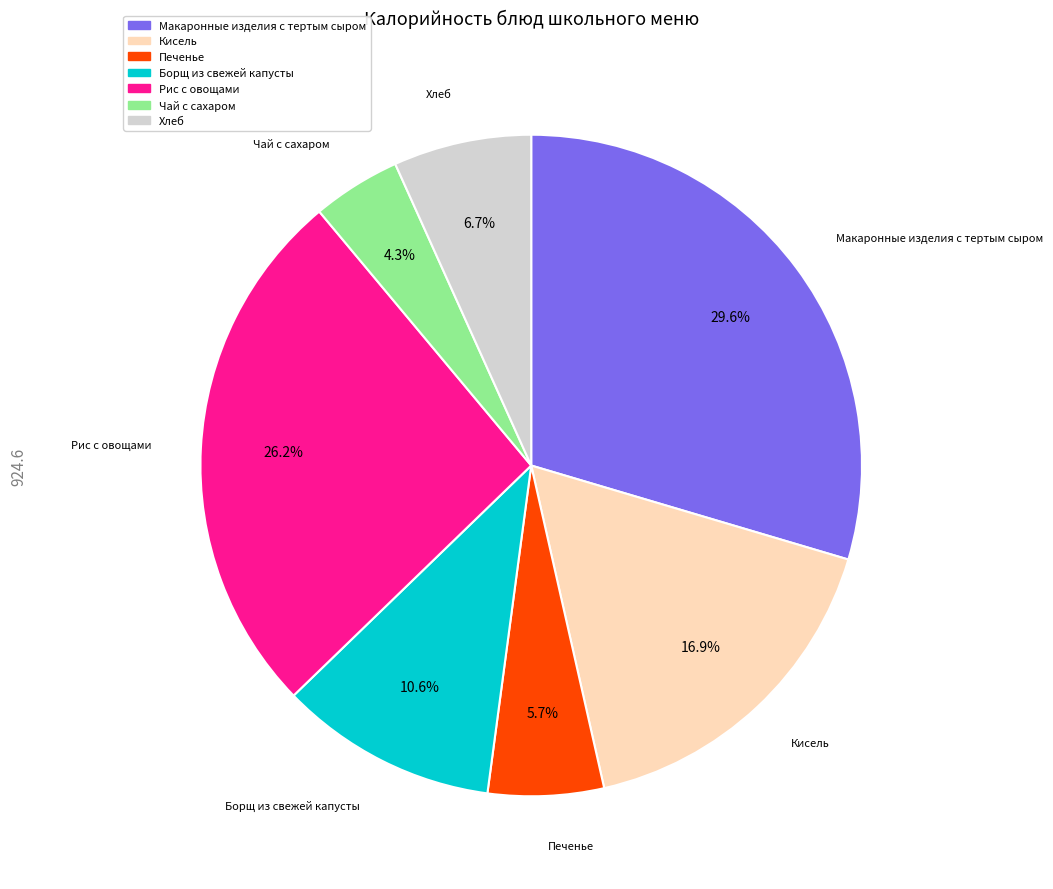

Is there any slice that represents more than half of the pie?

No